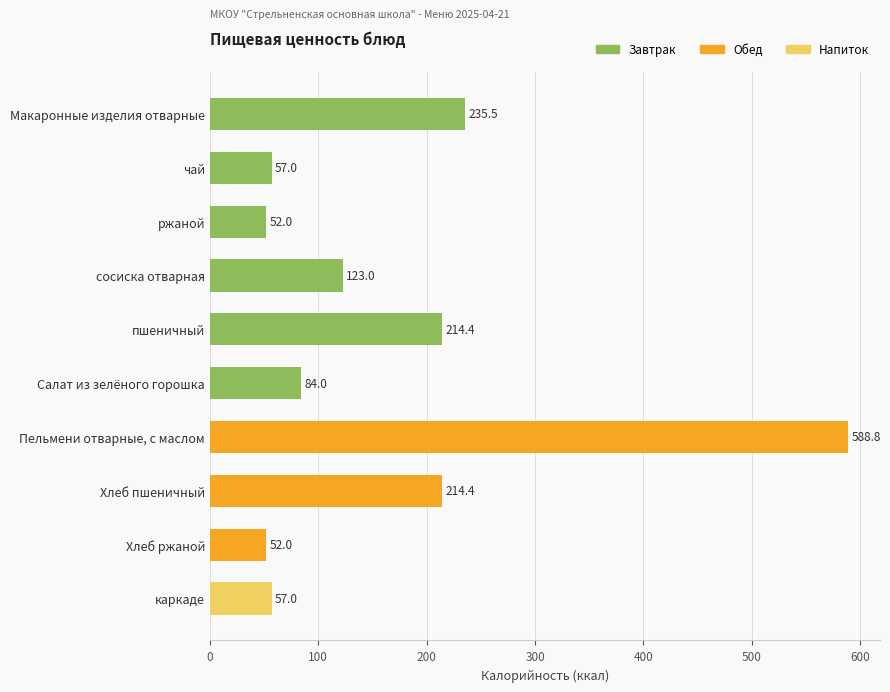

What is the label of the 6th bar from the top?

Салат из зелёного горошка